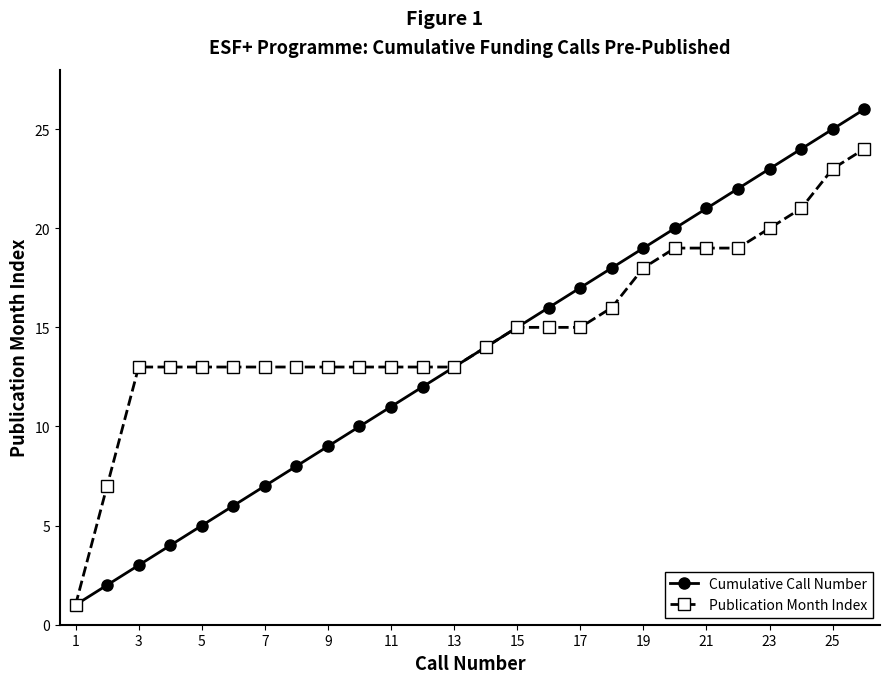

Rank the series by their maximum value, from lowest to highest.

Publication Month Index, Cumulative Call Number